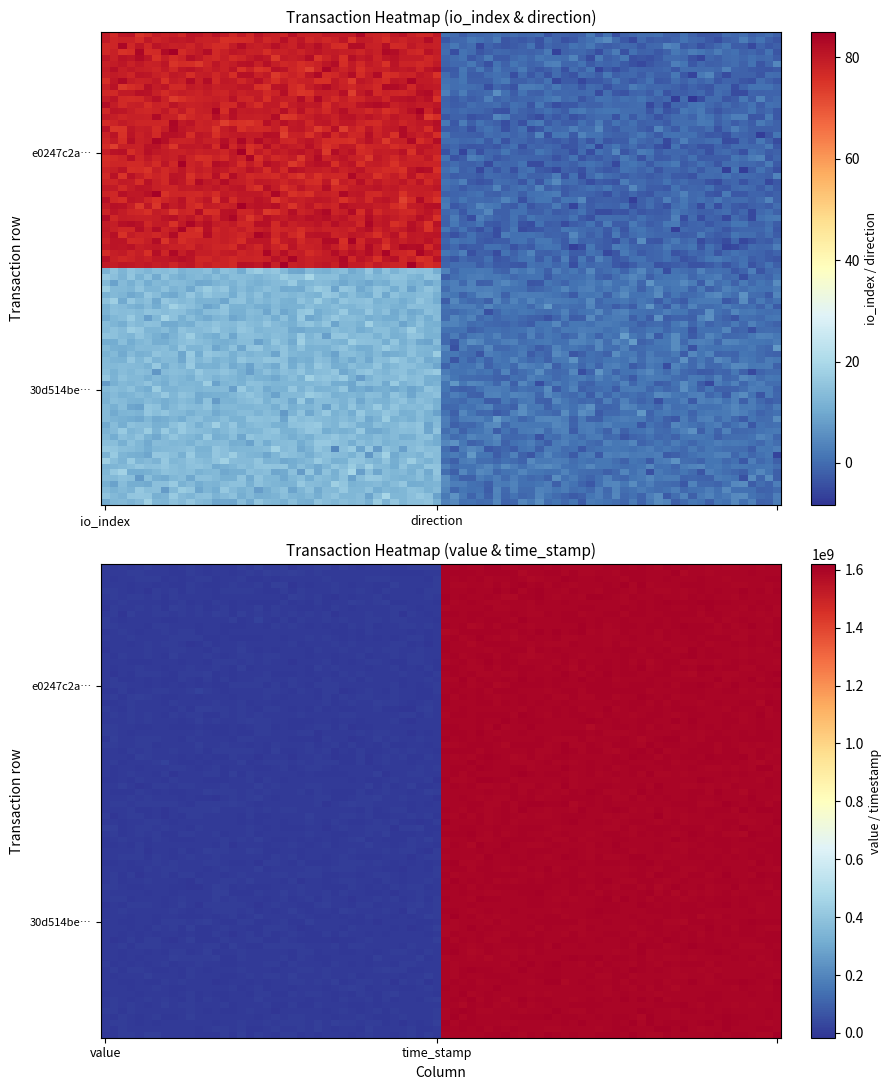

Reading left to right, transcribe all the data shown in this chart.

e0247c2afccbe54970733283f4adb1be9040b90: -1.0	79.0	0.7	1598260045.0
30d514be88eef657796957f5c90952df9afa661: 1.0	13.0	0.7	1598214085.0